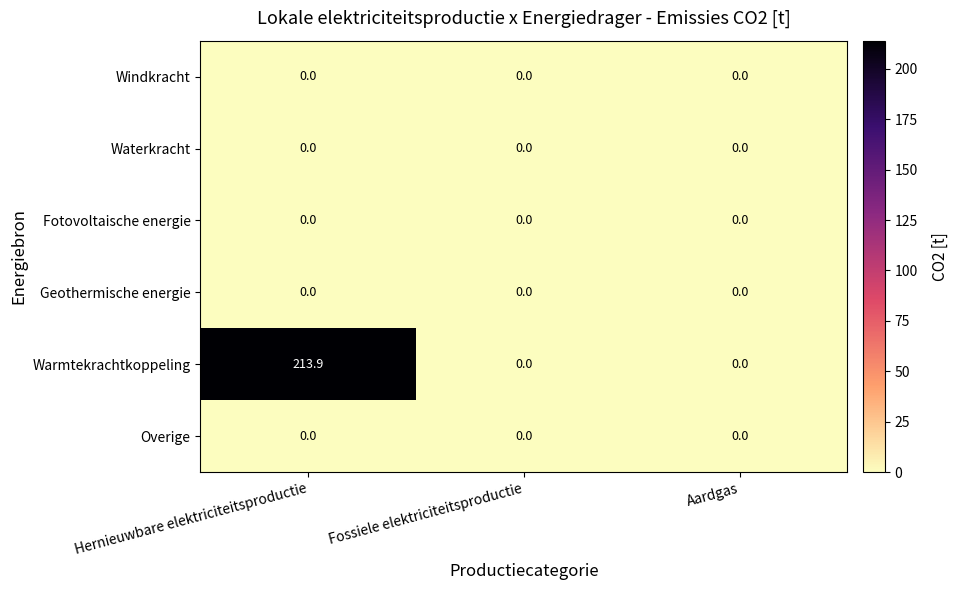

The Fotovoltaische energie series shows 0.0 at Aardgas. True or false?

True